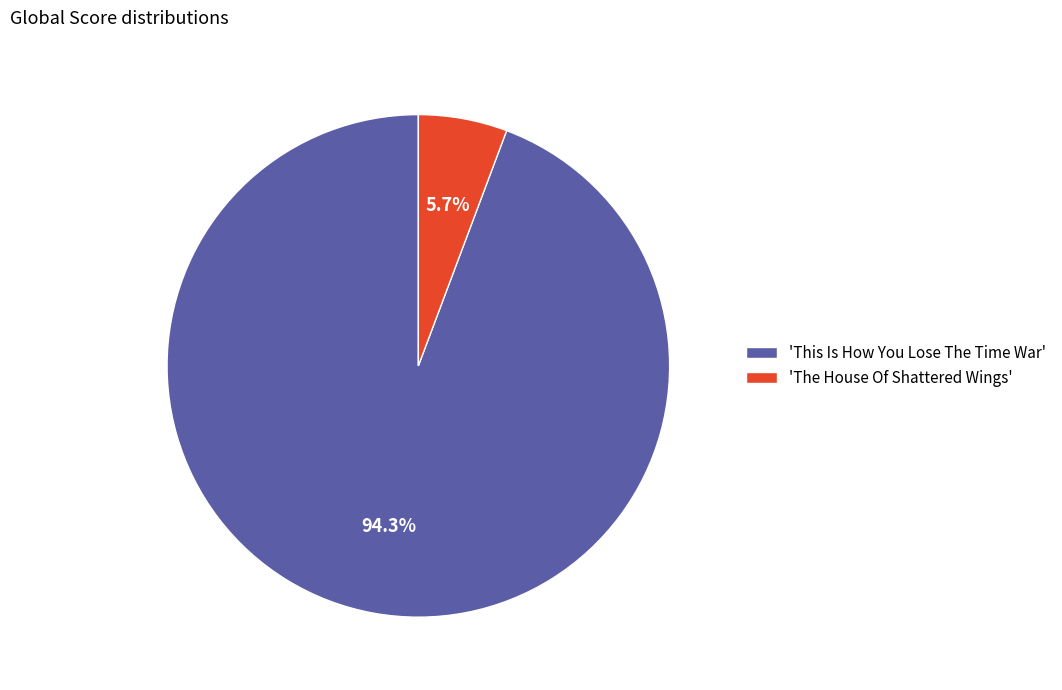

Which slice represents more than half of the pie?

'This Is How You Lose The Time War'